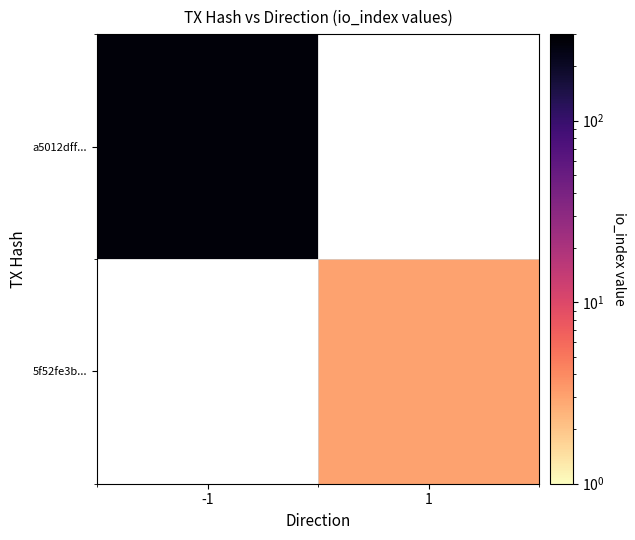

Rank the categories by 5f52fe3b... value from highest to lowest.

-1, 1